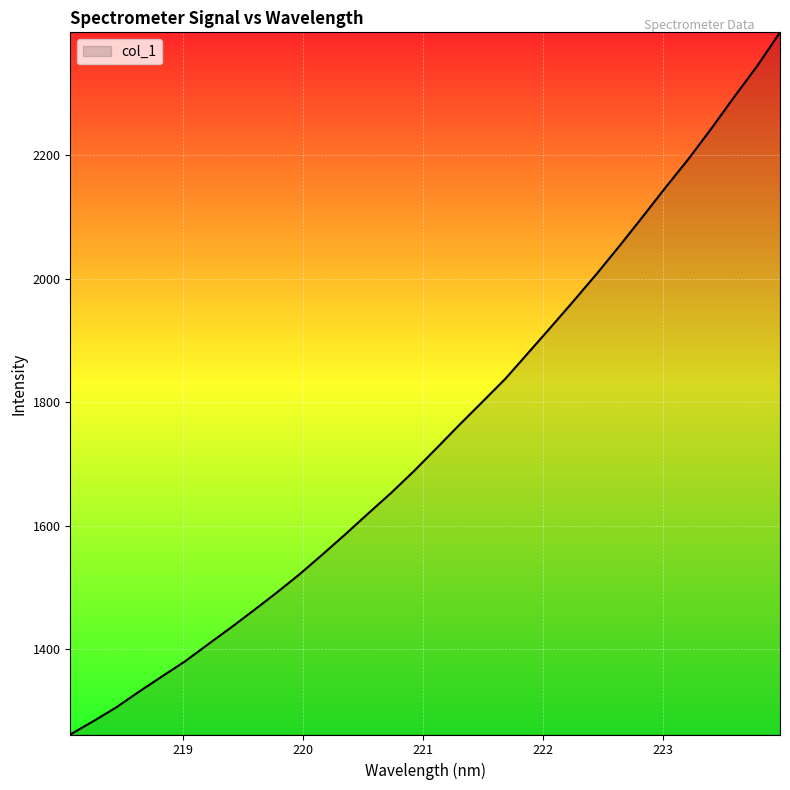

What is the difference between the maximum and minimum values?

1138.1